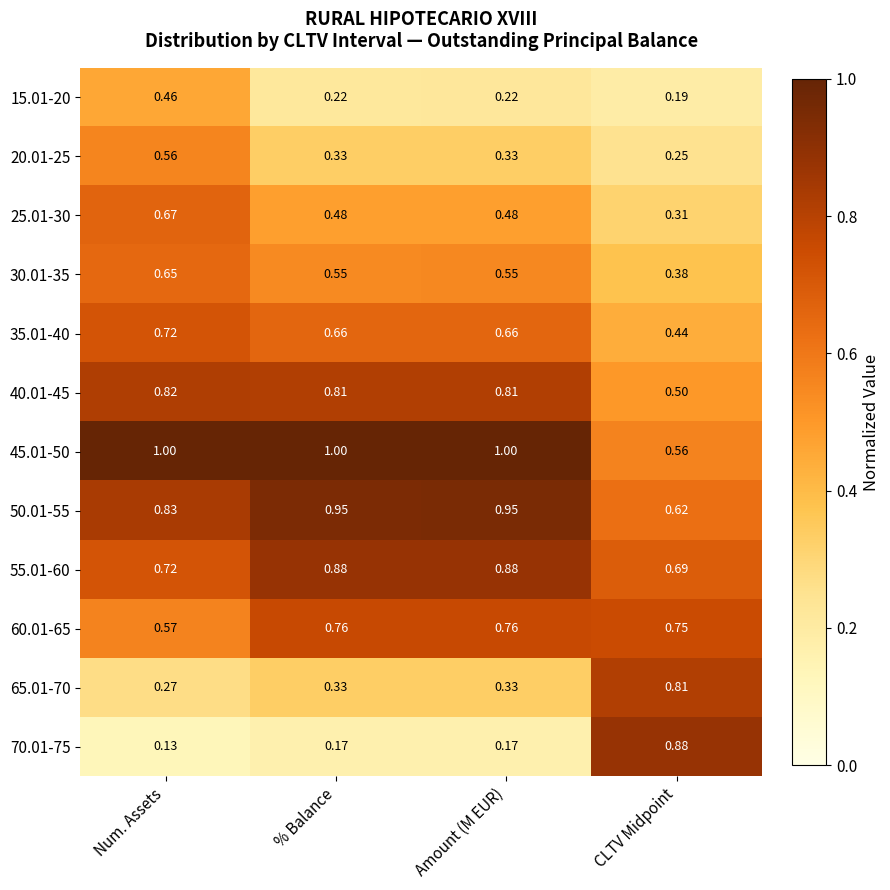

Which category has the lowest value in the 40.01-45 series?

CLTV Midpoint